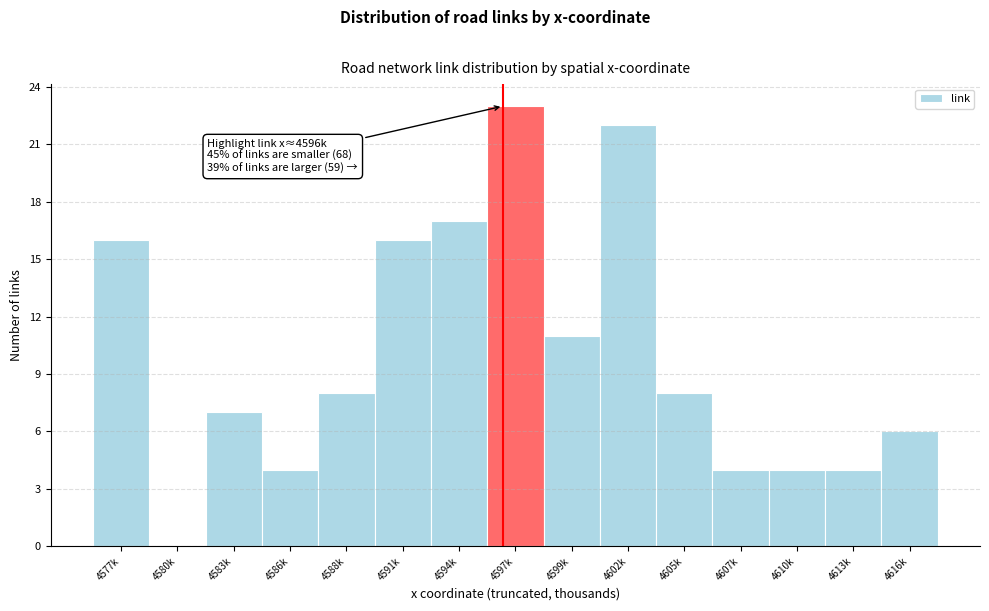

Reading right to left, list all the values displayed in this chart.

4616k=6	4613k=4	4610k=4	4607k=4	4605k=8	4602k=22	4599k=11	4597k=23	4594k=17	4591k=16	4588k=8	4586k=4	4583k=7	4580k=0	4577k=16